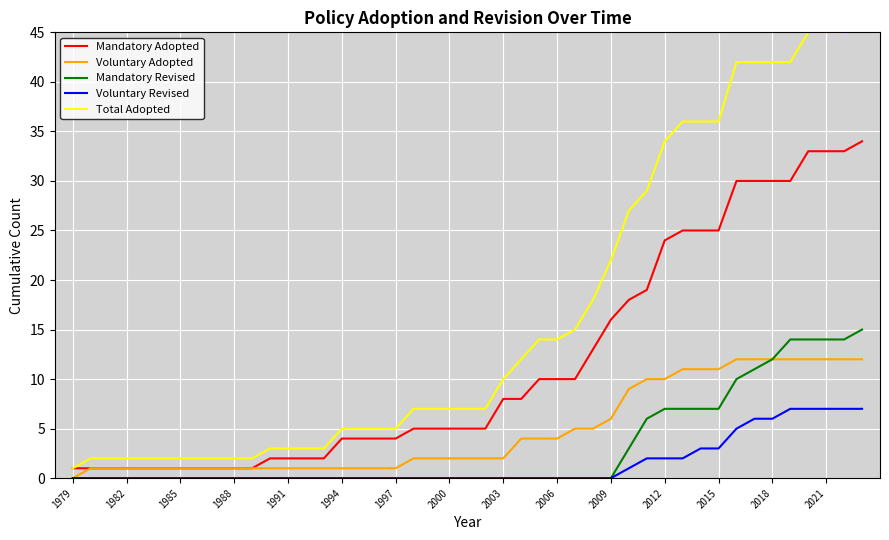

Is it true that Mandatory Adopted equals 2 at 1991?

True